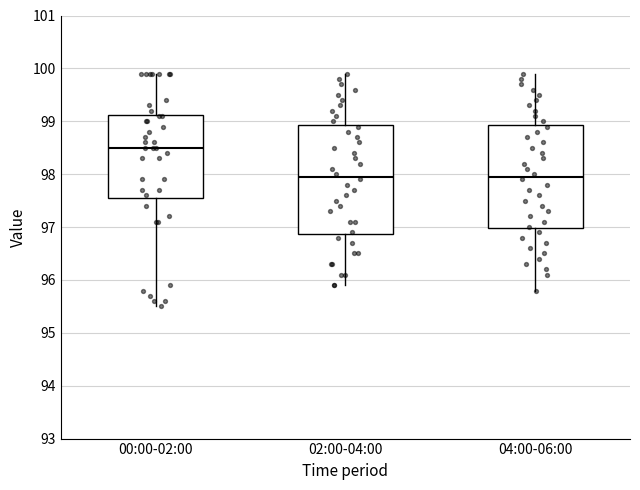

Which box has the highest median line?

00:00-02:00